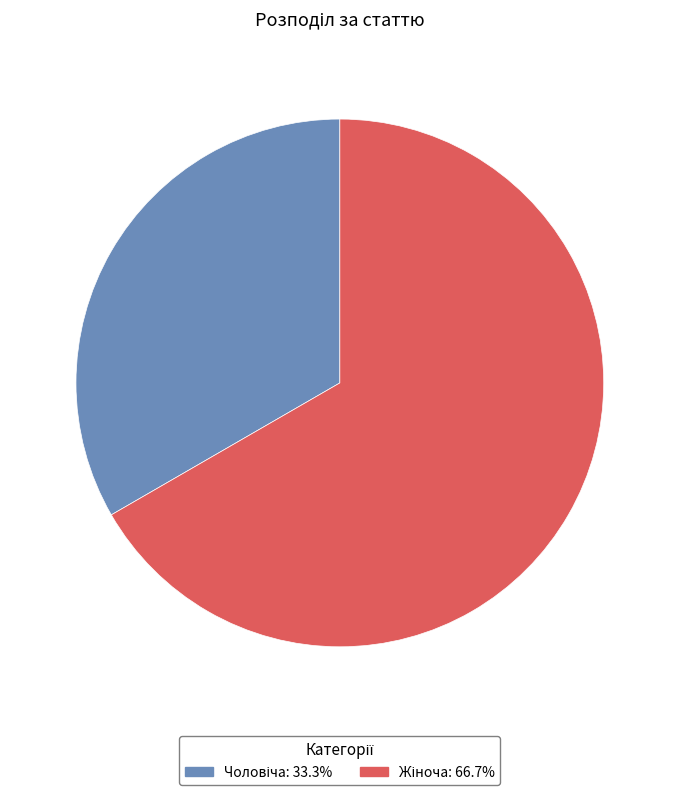

Is there any slice that represents more than half of the pie?

Yes